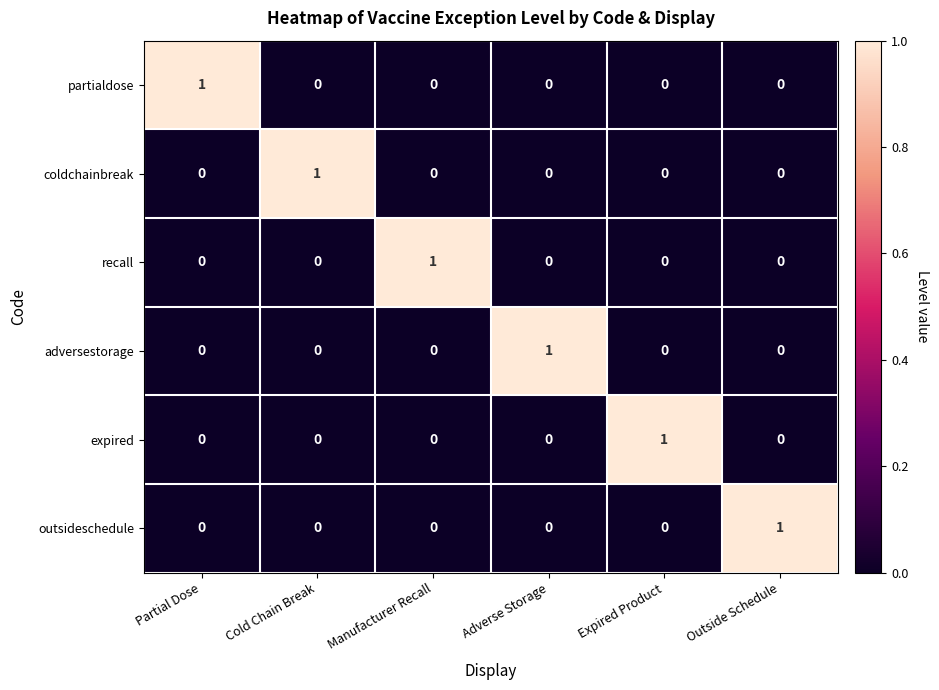

How many adversestorage values are between 0 and 1?

6